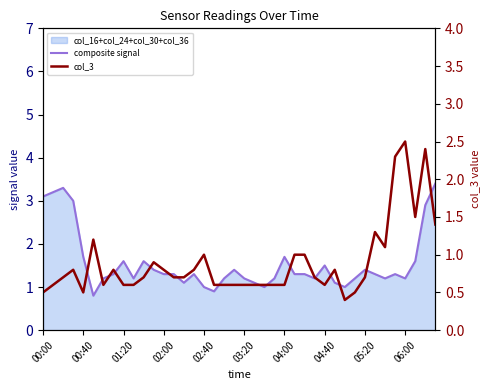

The col_3 series shows 1.3 at 02:00. True or false?

False